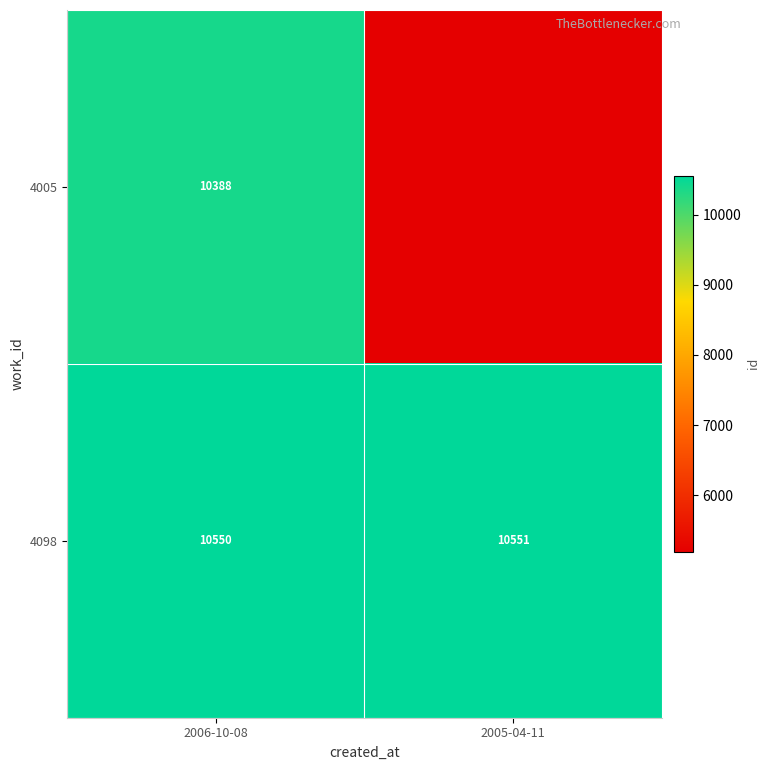

True or false: 4098 has a value of 3821 at 2006-10-08.

False